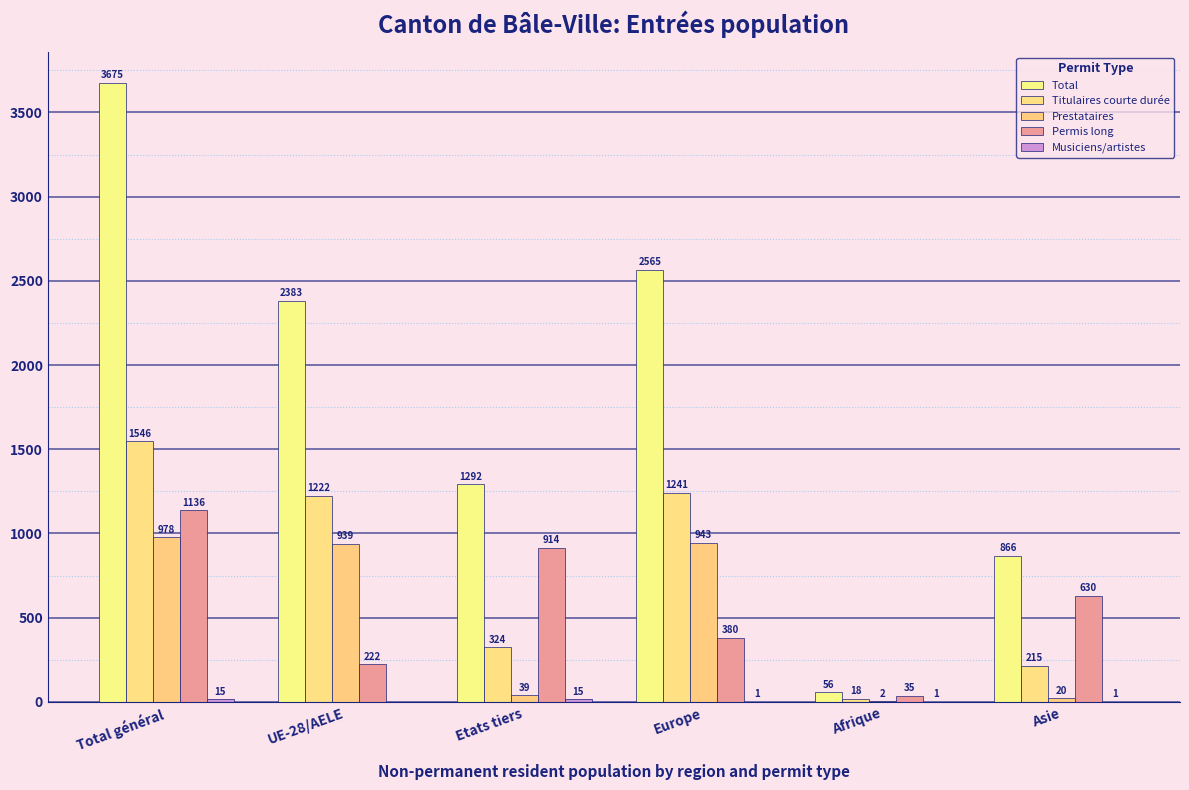

How many series are shown in this chart?

5